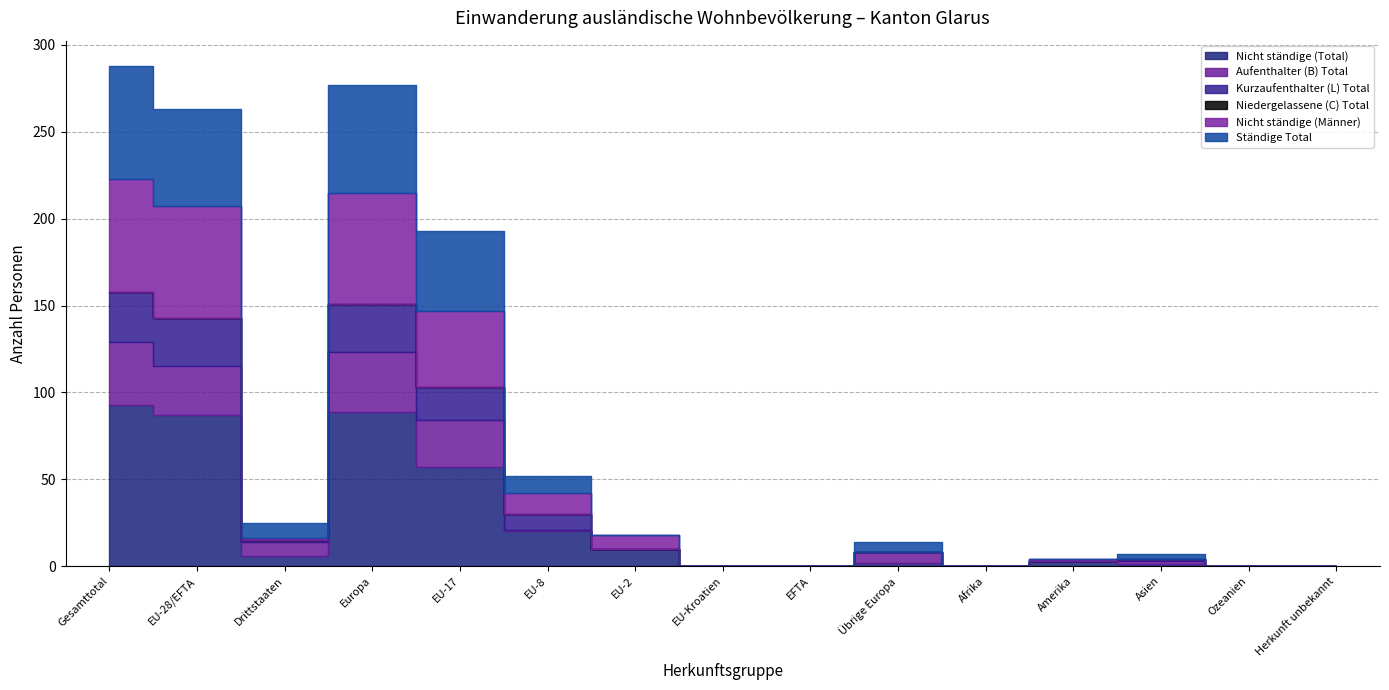

At which category does the chart reach its peak across all series?

Gesamttotal